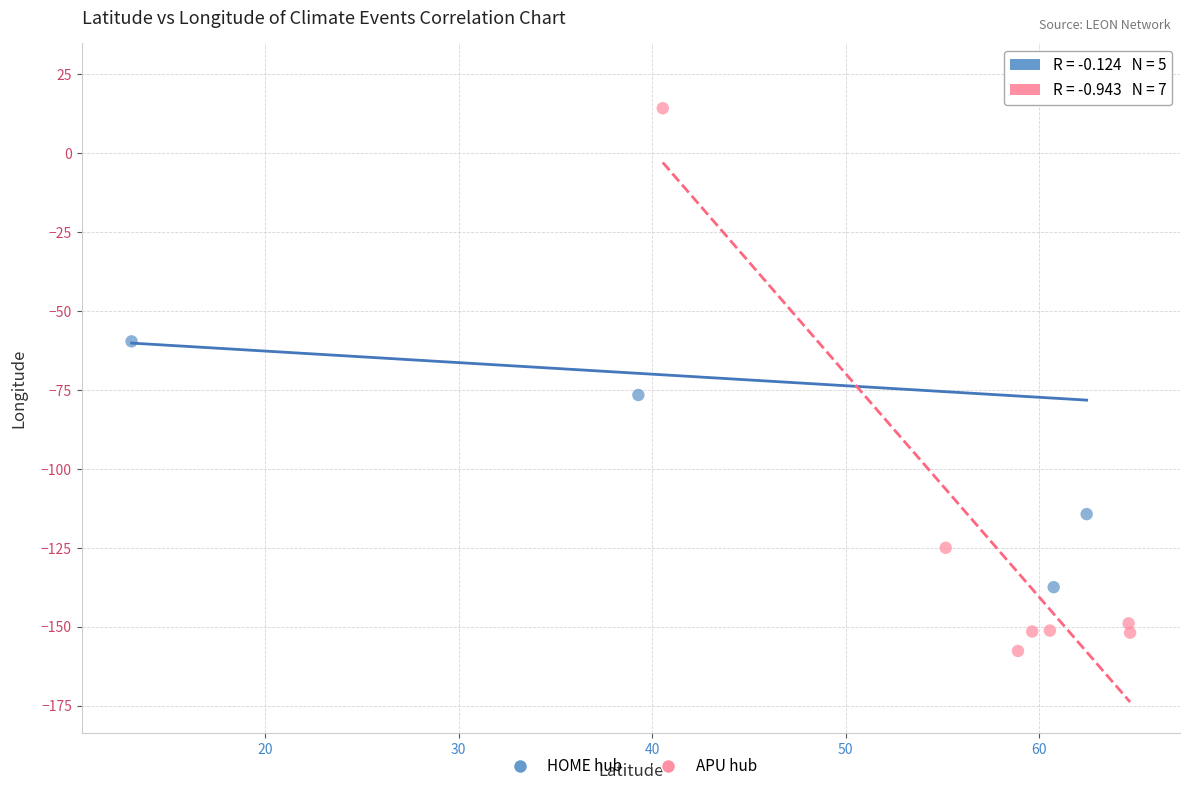

Which series reaches the maximum Y coordinate?

HOME hub